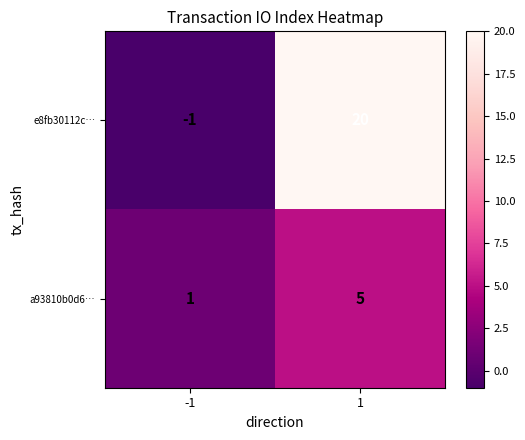

Is it true that e8fb30112c… equals 0 at -1?

False